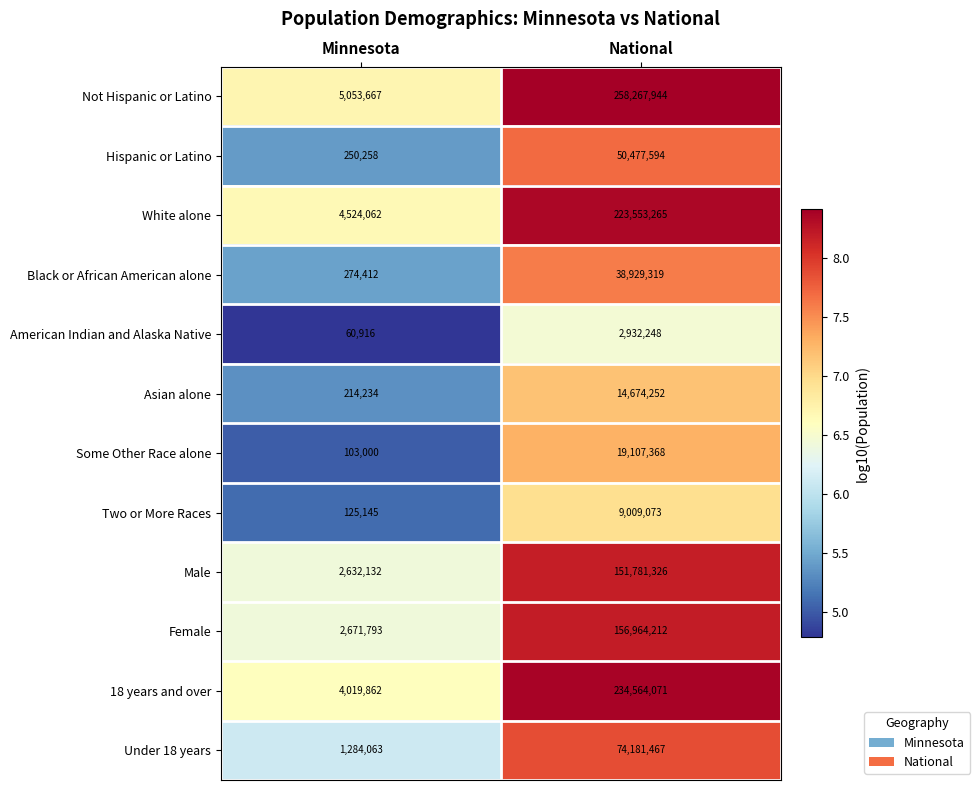

Reading left to right, what are all the values shown in this chart?

Not Hispanic or Latino: Minnesota=5053667	National=258267944
Hispanic or Latino: Minnesota=250258	National=50477594
White alone: Minnesota=4524062	National=223553265
Black or African American alone: Minnesota=274412	National=38929319
American Indian and Alaska Native: Minnesota=60916	National=2932248
Asian alone: Minnesota=214234	National=14674252
Some Other Race alone: Minnesota=103000	National=19107368
Two or More Races: Minnesota=125145	National=9009073
Male: Minnesota=2632132	National=151781326
Female: Minnesota=2671793	National=156964212
18 years and over: Minnesota=4019862	National=234564071
Under 18 years: Minnesota=1284063	National=74181467